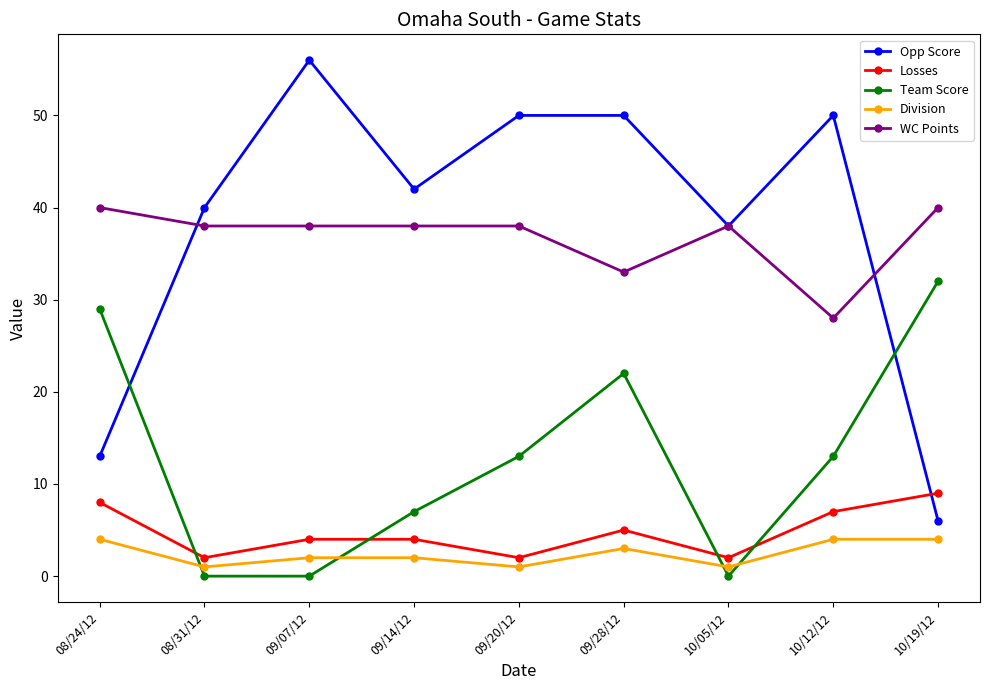

What is the label of the 9th point from the right?

08/24/12